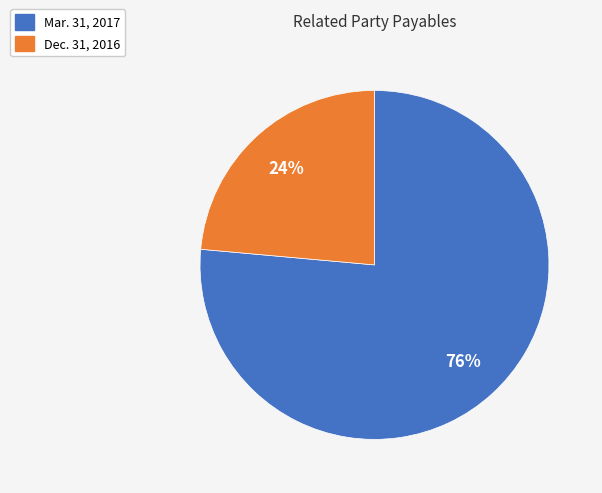

How many slices are in this pie chart?

2